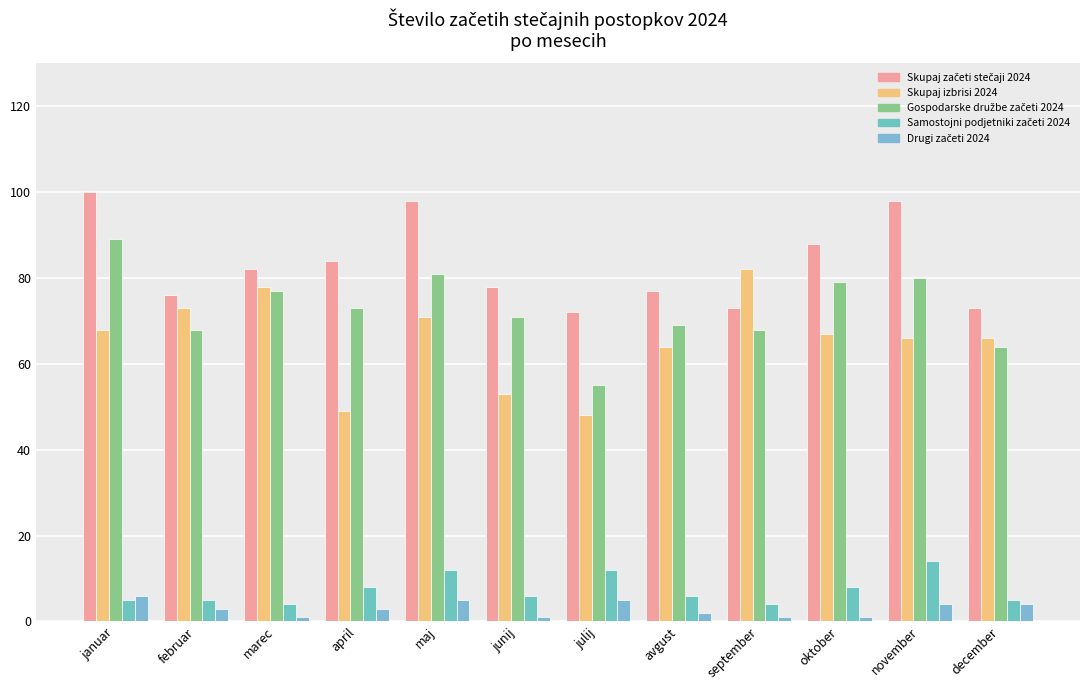

Reading left to right, extract all data points from this chart.

Skupaj začeti stečaji 2024: januar=100	februar=76	marec=82	april=84	maj=98	junij=78	julij=72	avgust=77	september=73	oktober=88	november=98	december=73
Skupaj izbrisi 2024: januar=68	februar=73	marec=78	april=49	maj=71	junij=53	julij=48	avgust=64	september=82	oktober=67	november=66	december=66
Gospodarske družbe začeti 2024: januar=89	februar=68	marec=77	april=73	maj=81	junij=71	julij=55	avgust=69	september=68	oktober=79	november=80	december=64
Samostojni podjetniki začeti 2024: januar=5	februar=5	marec=4	april=8	maj=12	junij=6	julij=12	avgust=6	september=4	oktober=8	november=14	december=5
Drugi začeti 2024: januar=6	februar=3	marec=1	april=3	maj=5	junij=1	julij=5	avgust=2	september=1	oktober=1	november=4	december=4